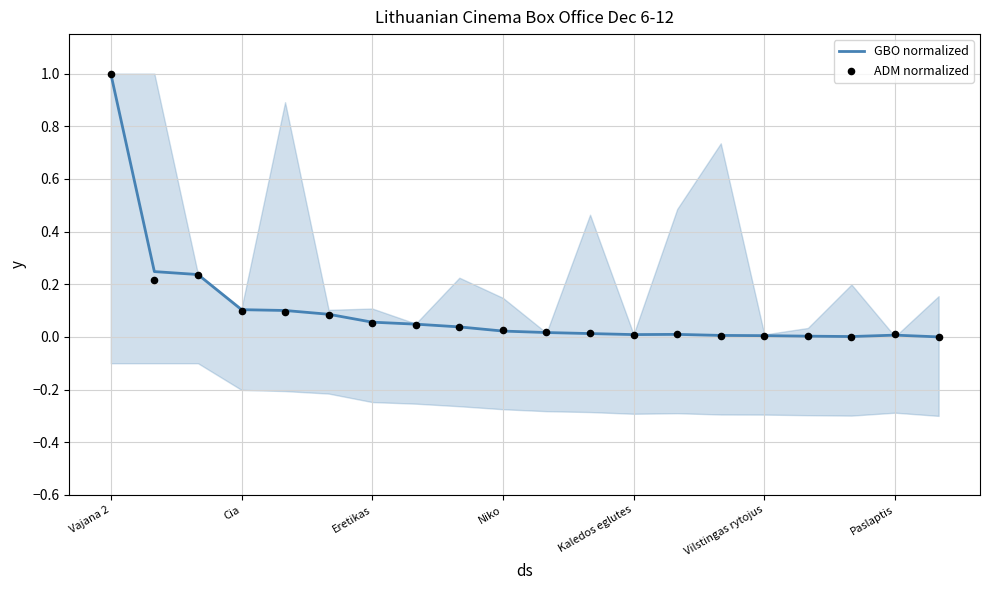

At how many categories does at least one series exceed 0?

19